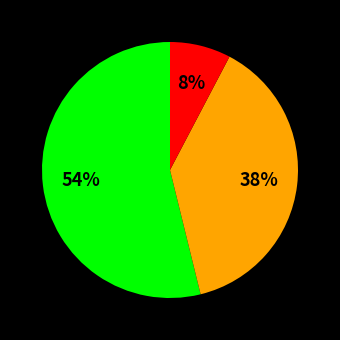

Count the number of slices in the pie.

3